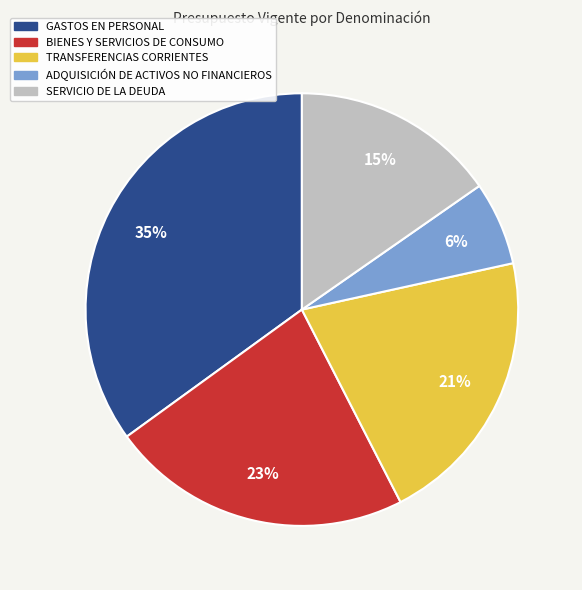

Which category has the biggest portion of the pie?

GASTOS EN PERSONAL